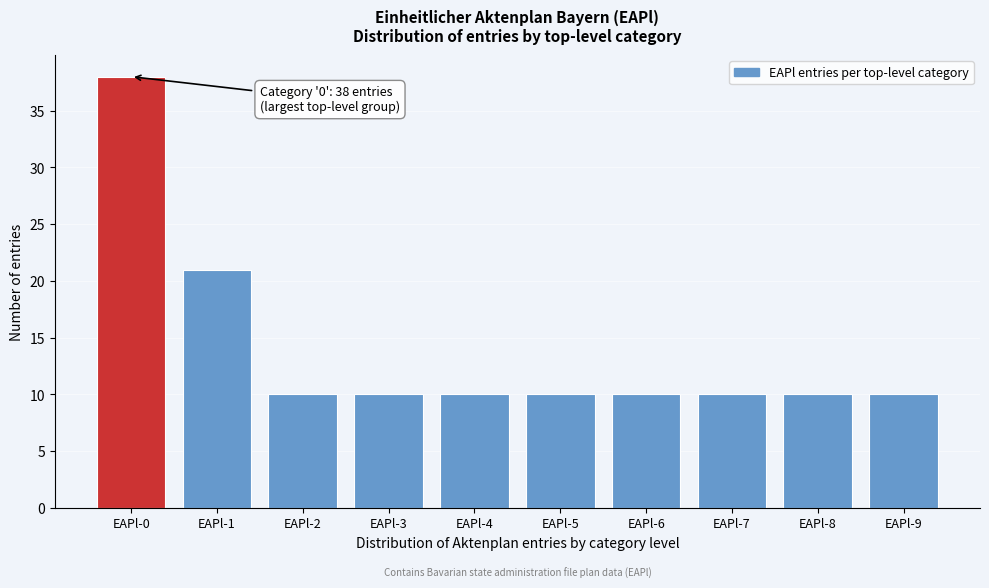

Reading left to right, what are all the values shown in this chart?

EAPl-0=38	EAPl-1=21	EAPl-2=10	EAPl-3=10	EAPl-4=10	EAPl-5=10	EAPl-6=10	EAPl-7=10	EAPl-8=10	EAPl-9=10